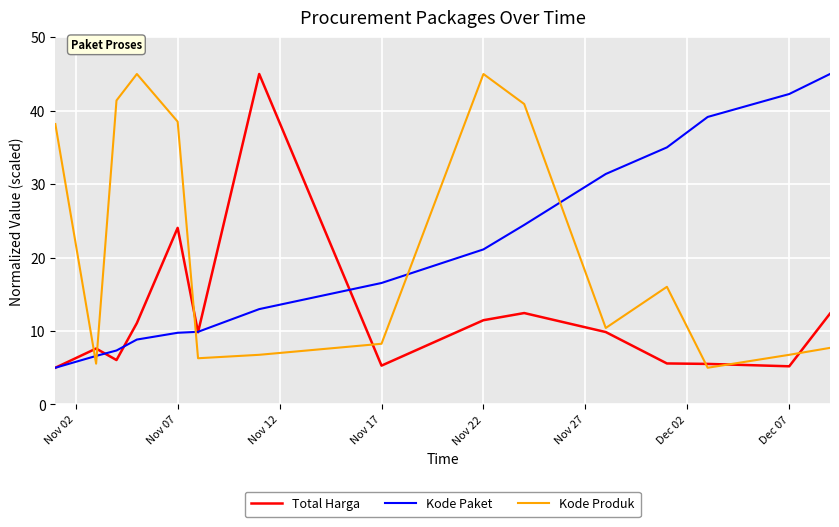

How many interior local peaks does the Kode Produk series have?

3